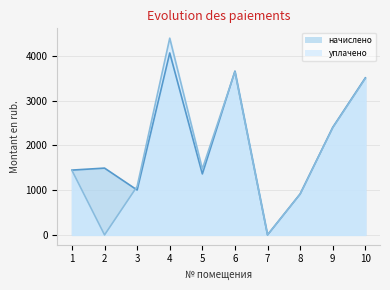

At which category does начислено reach its first local valley?

3